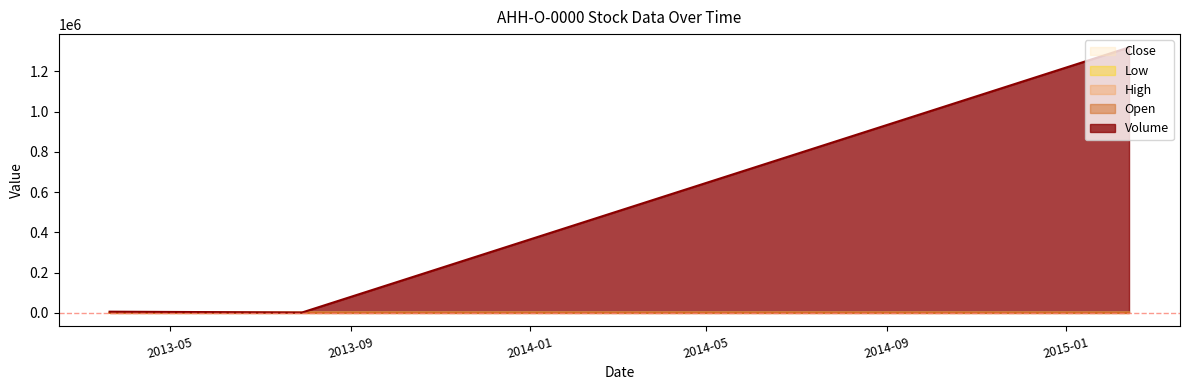

What is the label of the 1st point from the left?

2013-03-21